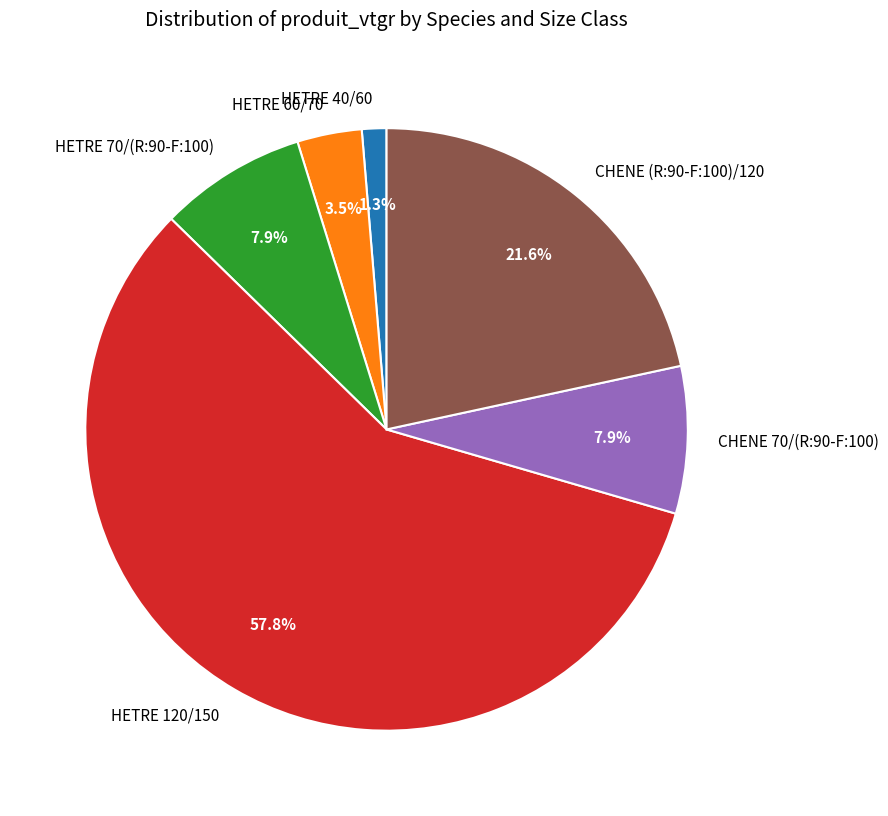

To the nearest percent, what is the difference between the CHENE (R:90-F:100)/120 and HETRE 40/60 slice percentages?

20%